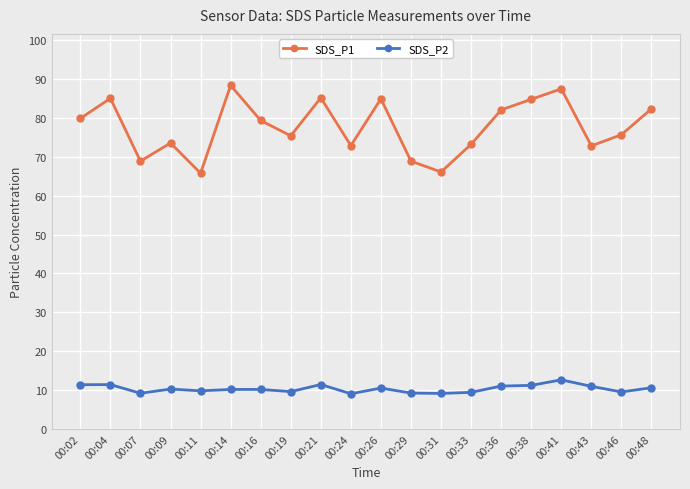

True or false: SDS_P2 has more than 0 interior local peaks.

True